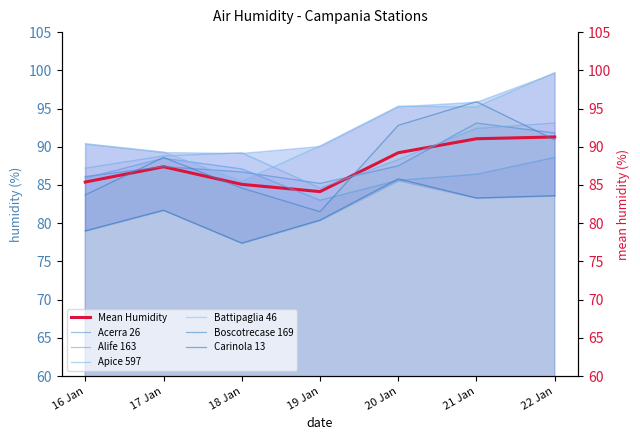

List the labels in order of Acerra 26 value, smallest first.

19 Jan, 16 Jan, 18 Jan, 17 Jan, 20 Jan, 22 Jan, 21 Jan